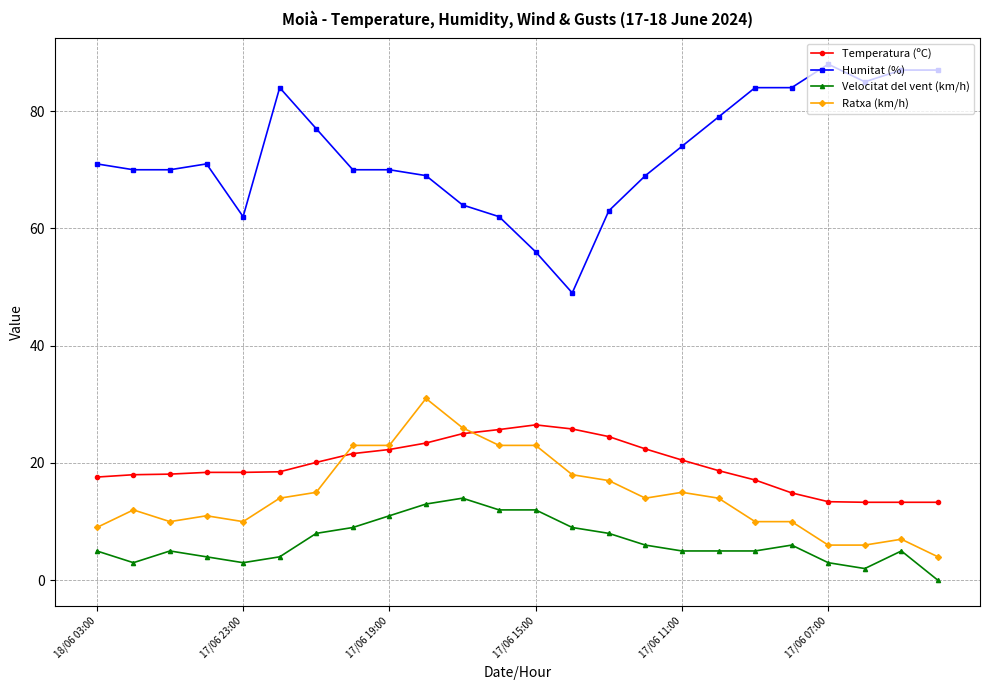

How many lines are shown in the chart?

4